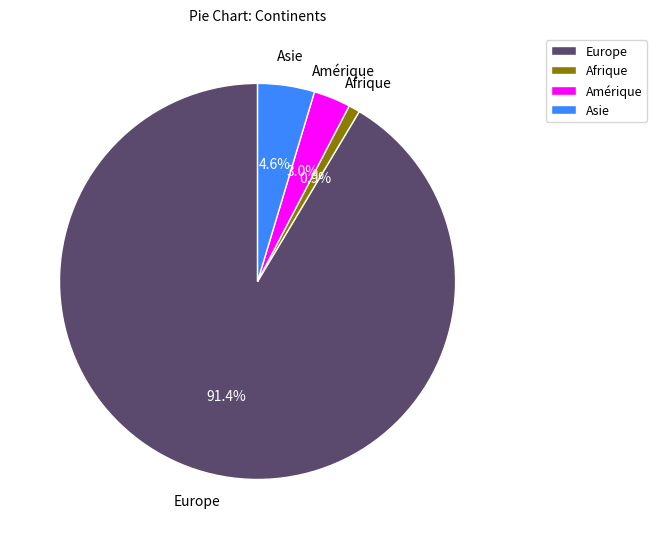

Between Asie and Afrique, which is larger?

Asie